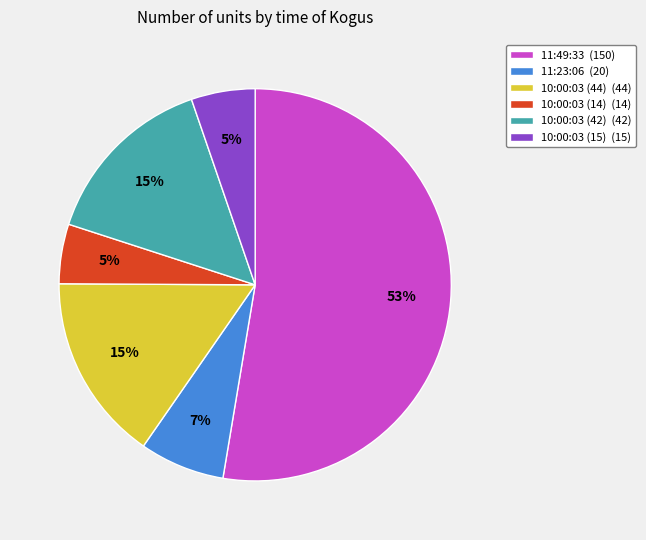

Is the sum of 10:00:03 (14) and 11:49:33 greater than half?

Yes